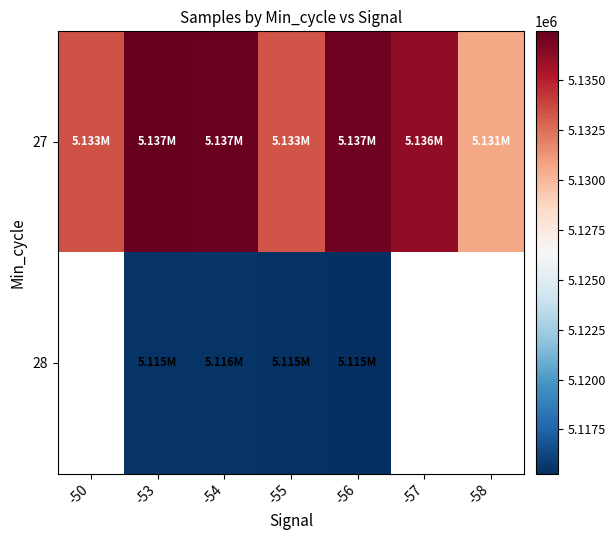

Rank the series by their maximum value, from highest to lowest.

27, 28